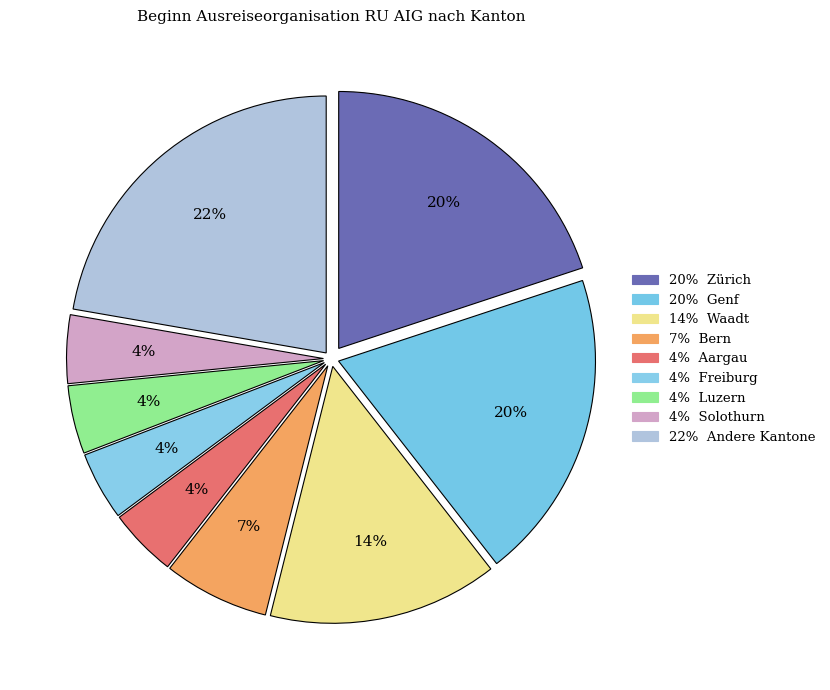

Count the number of slices in the pie.

9